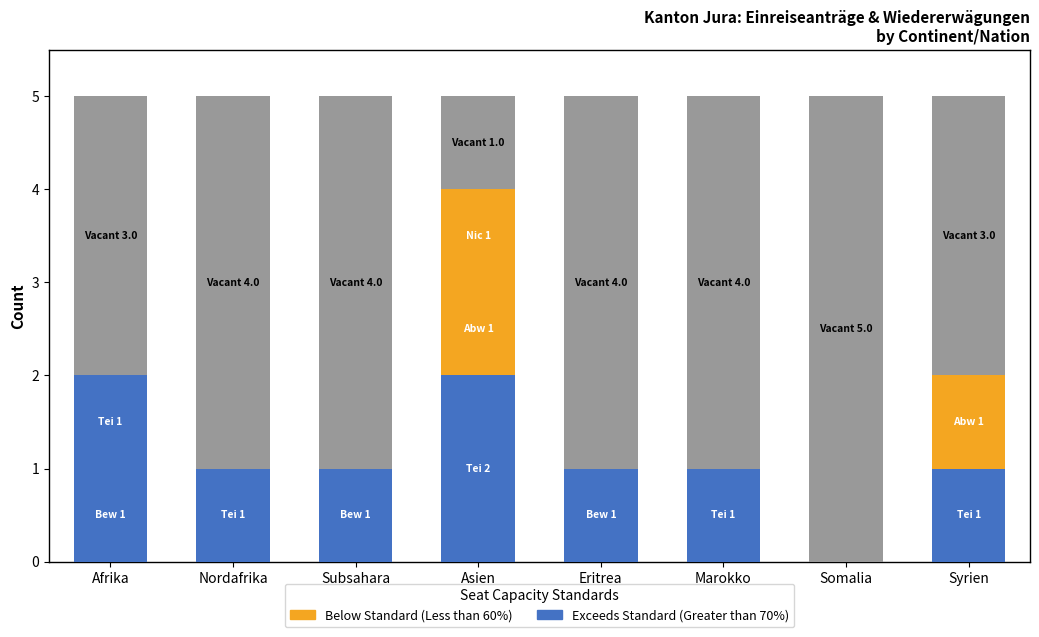

What is the label of the 1st bar from the left?

Afrika